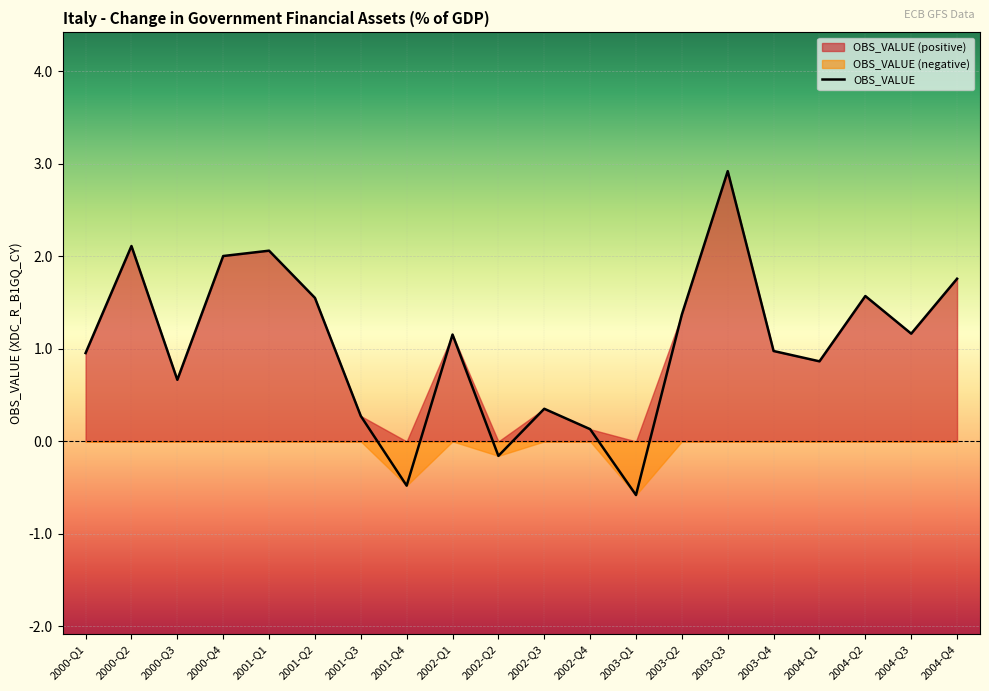

Is it true that OBS_VALUE equals 2.9 at 2003-Q3?

True